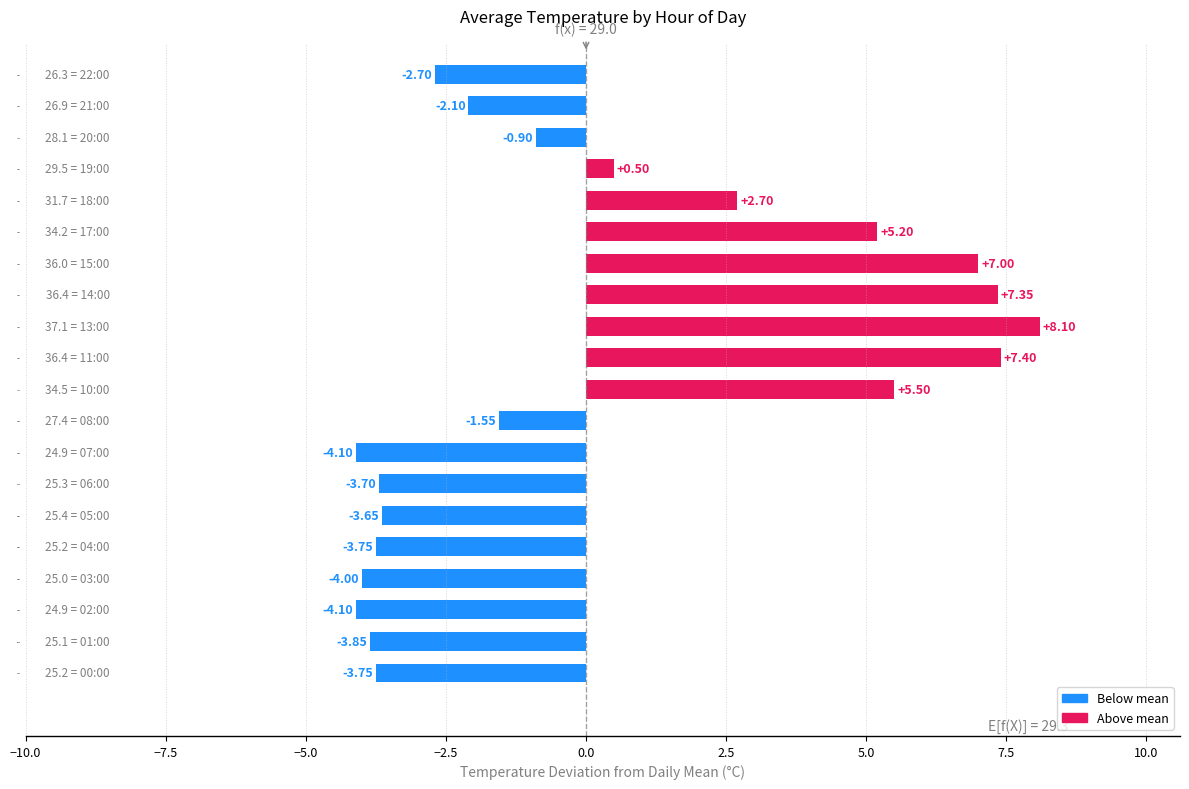

What is the sum of the values at 06:00 and 19:00?

-3.2